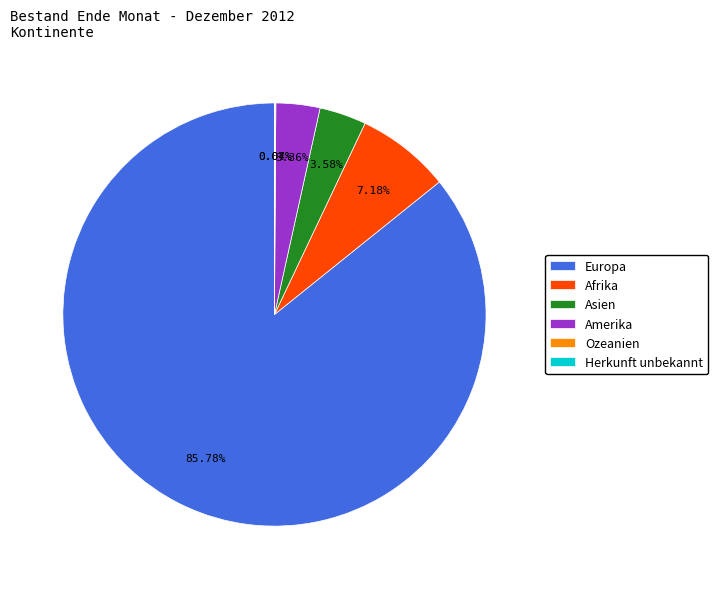

Approximately how many times larger is the value at Asien compared to Amerika?

1.1